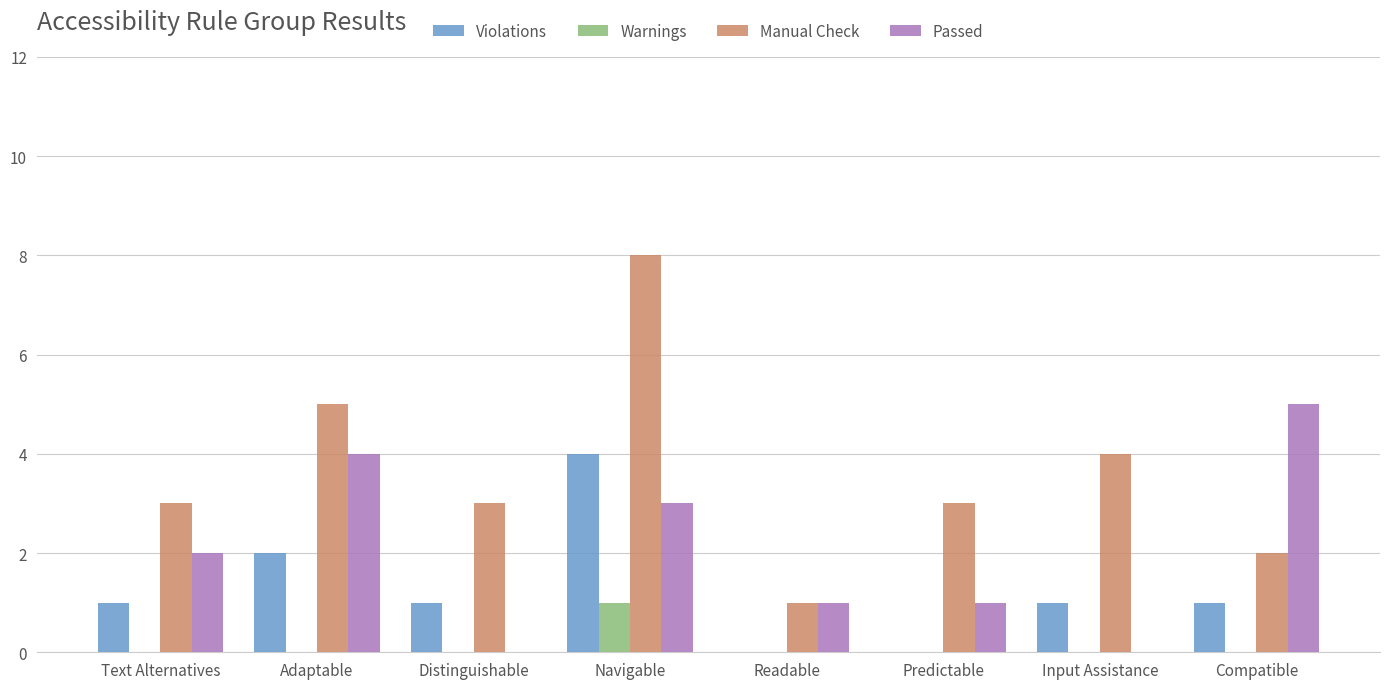

Reading right to left, list all the values displayed in this chart.

Violations: Compatible=1	Input Assistance=1	Predictable=0	Readable=0	Navigable=4	Distinguishable=1	Adaptable=2	Text Alternatives=1
Warnings: Compatible=0	Input Assistance=0	Predictable=0	Readable=0	Navigable=1	Distinguishable=0	Adaptable=0	Text Alternatives=0
Manual Check: Compatible=2	Input Assistance=4	Predictable=3	Readable=1	Navigable=8	Distinguishable=3	Adaptable=5	Text Alternatives=3
Passed: Compatible=5	Input Assistance=0	Predictable=1	Readable=1	Navigable=3	Distinguishable=0	Adaptable=4	Text Alternatives=2